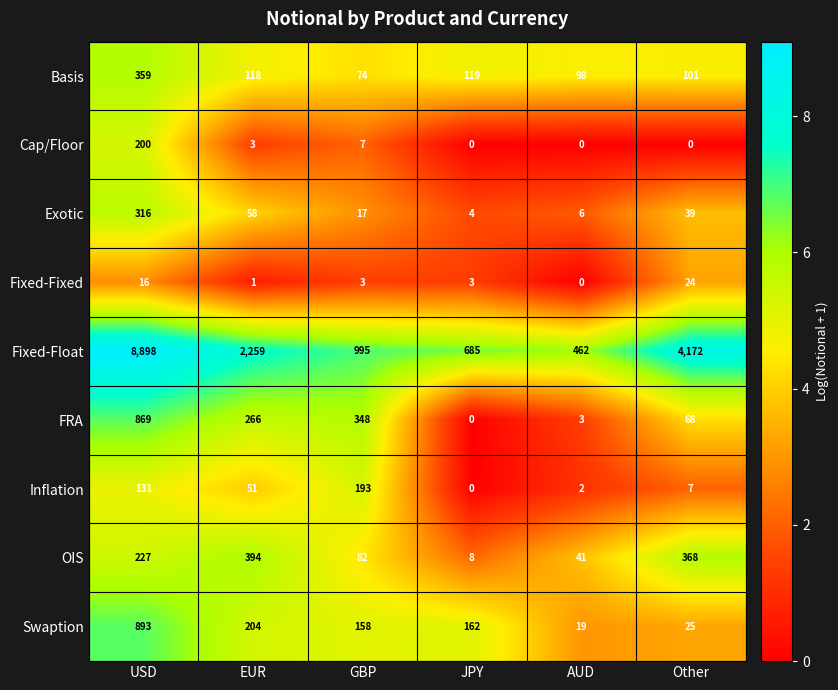

Is it true that Exotic equals 58 at EUR?

True